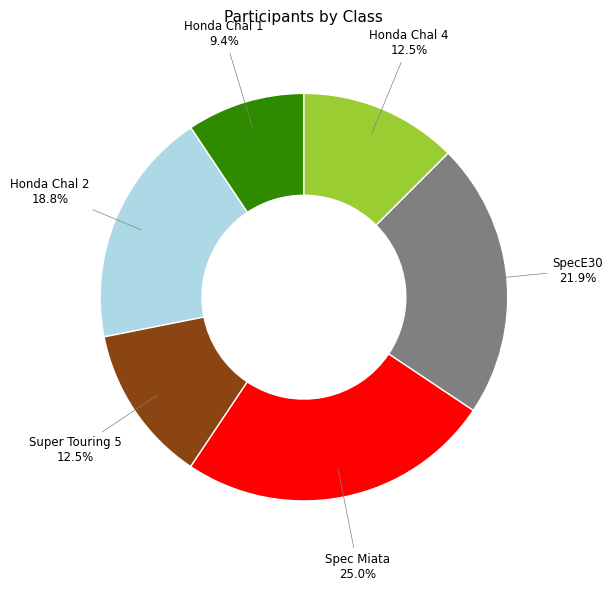

How many slices are in this pie chart?

6